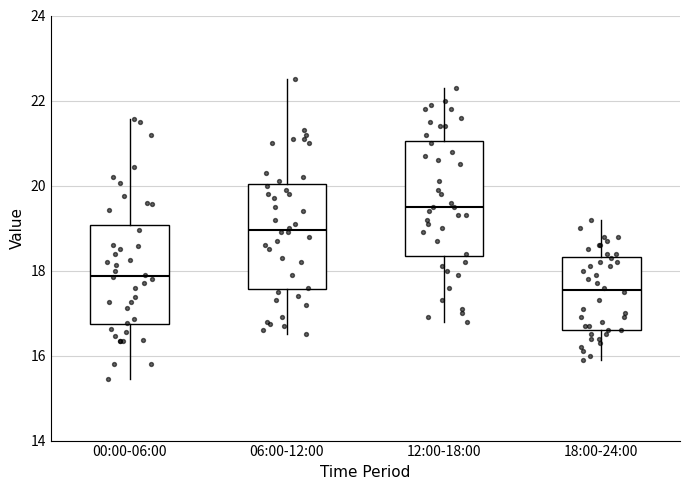

Comparing the boxes themselves (not the whiskers), which one is the tallest?

12:00-18:00